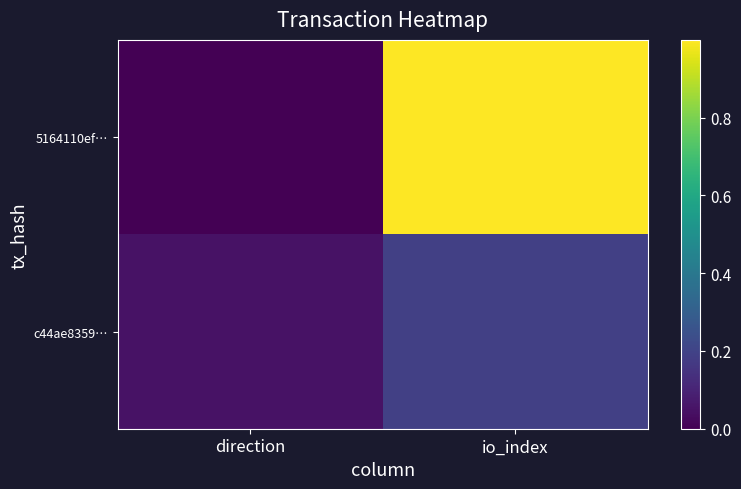

What is the difference between the highest and lowest values at io_index?

0.8